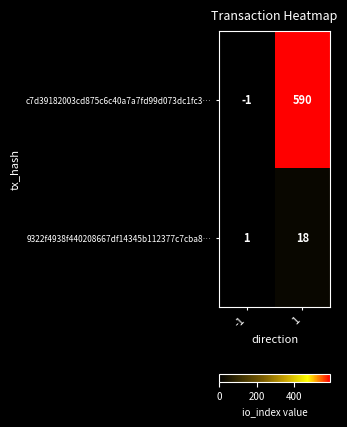

What is the greatest value displayed?

590